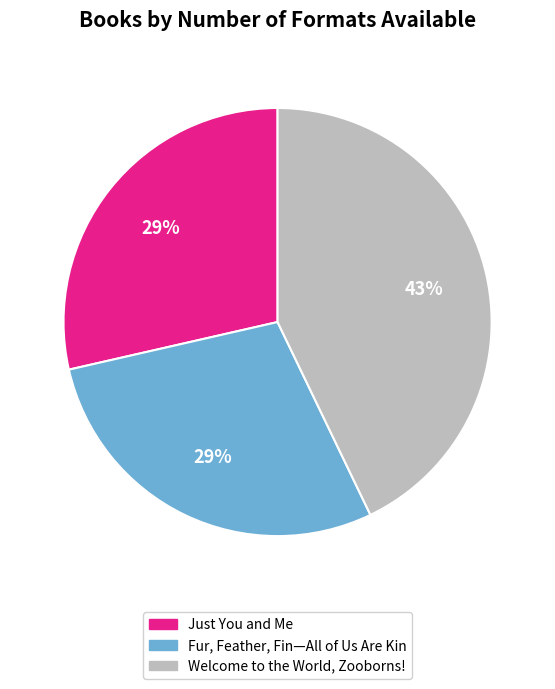

Is there any slice that represents more than half of the pie?

No